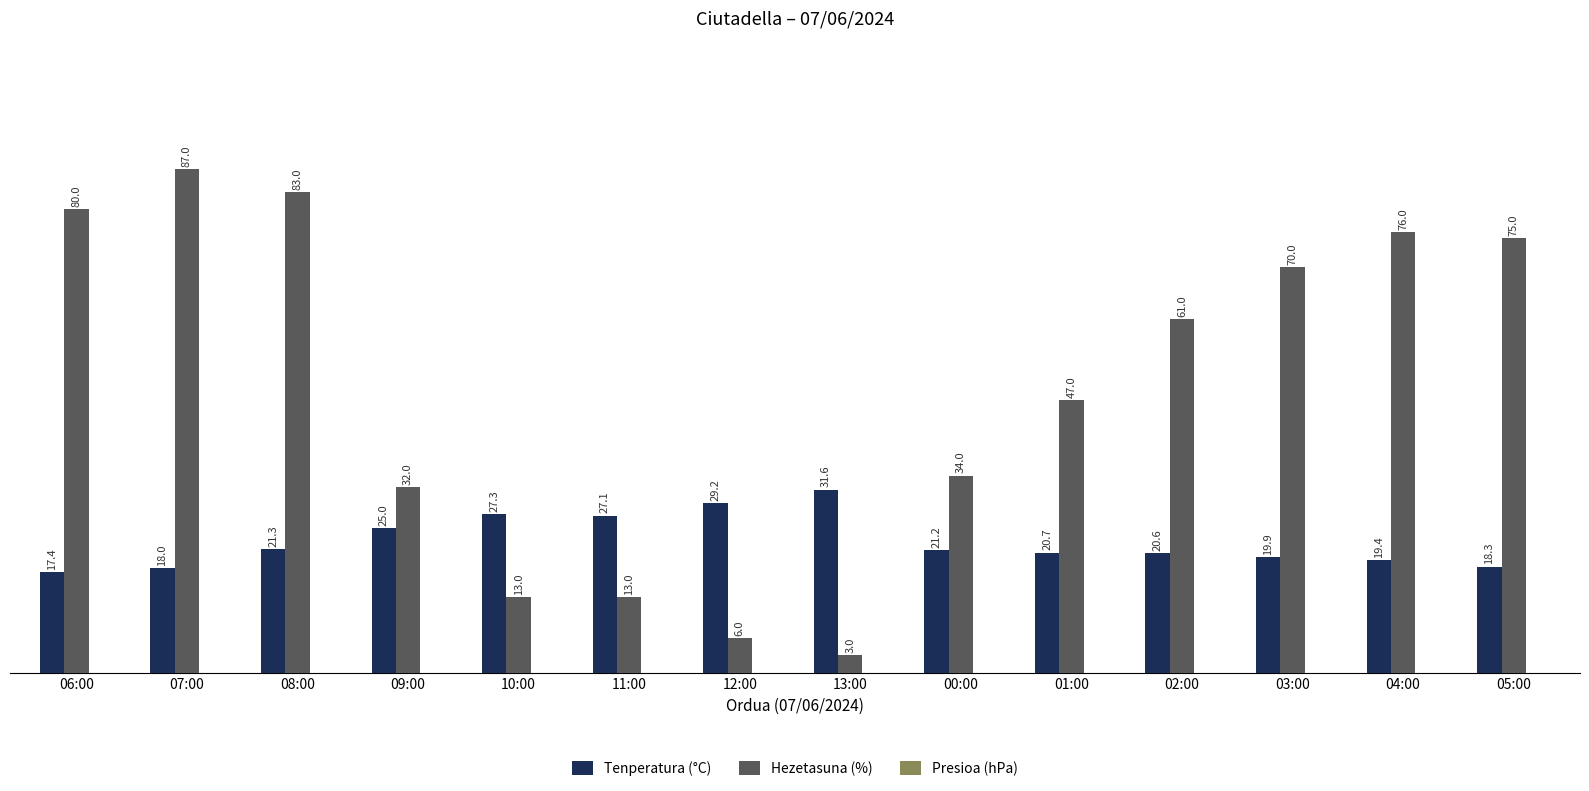

Which series has the widest spread of values?

Hezetasuna (%)